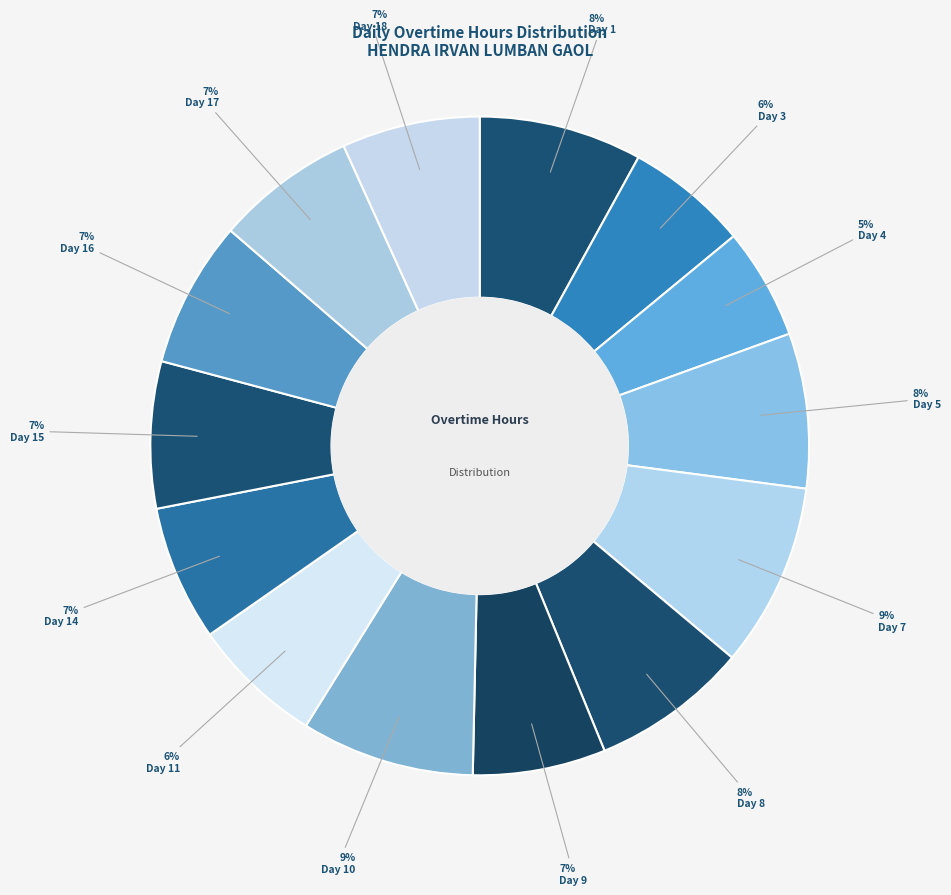

How many slices are in this pie chart?

14